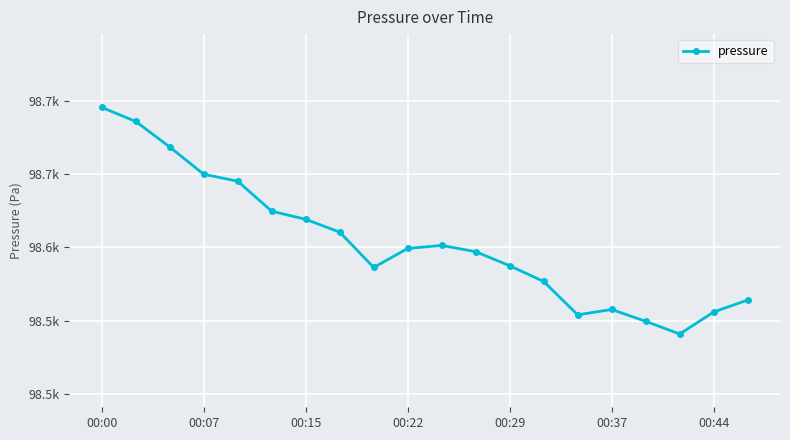

Does the chart have visible grid lines?

Yes